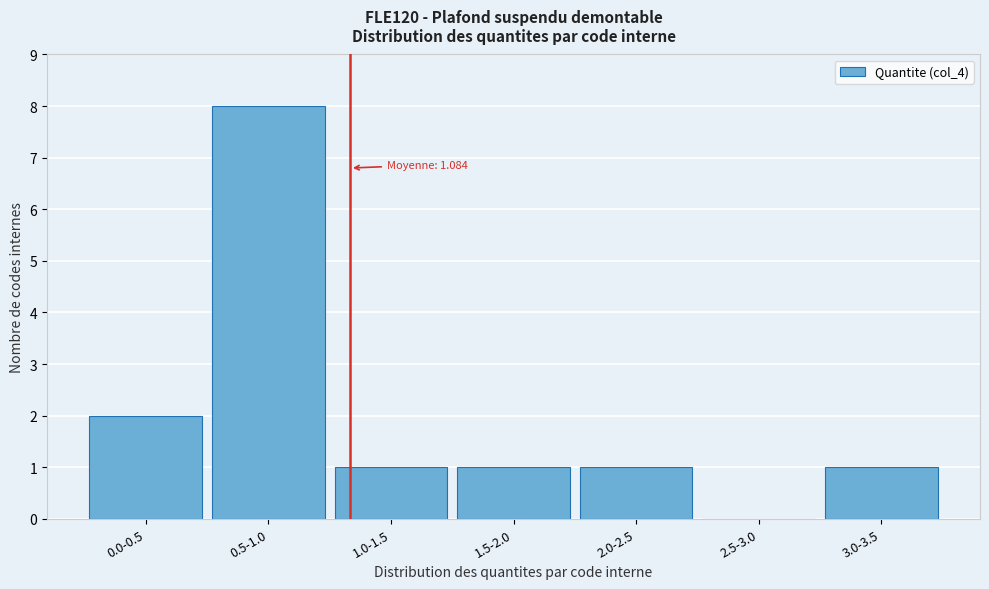

Reading left to right, what are all the values shown in this chart?

0.0-0.5=2	0.5-1.0=8	1.0-1.5=1	1.5-2.0=1	2.0-2.5=1	2.5-3.0=0	3.0-3.5=1